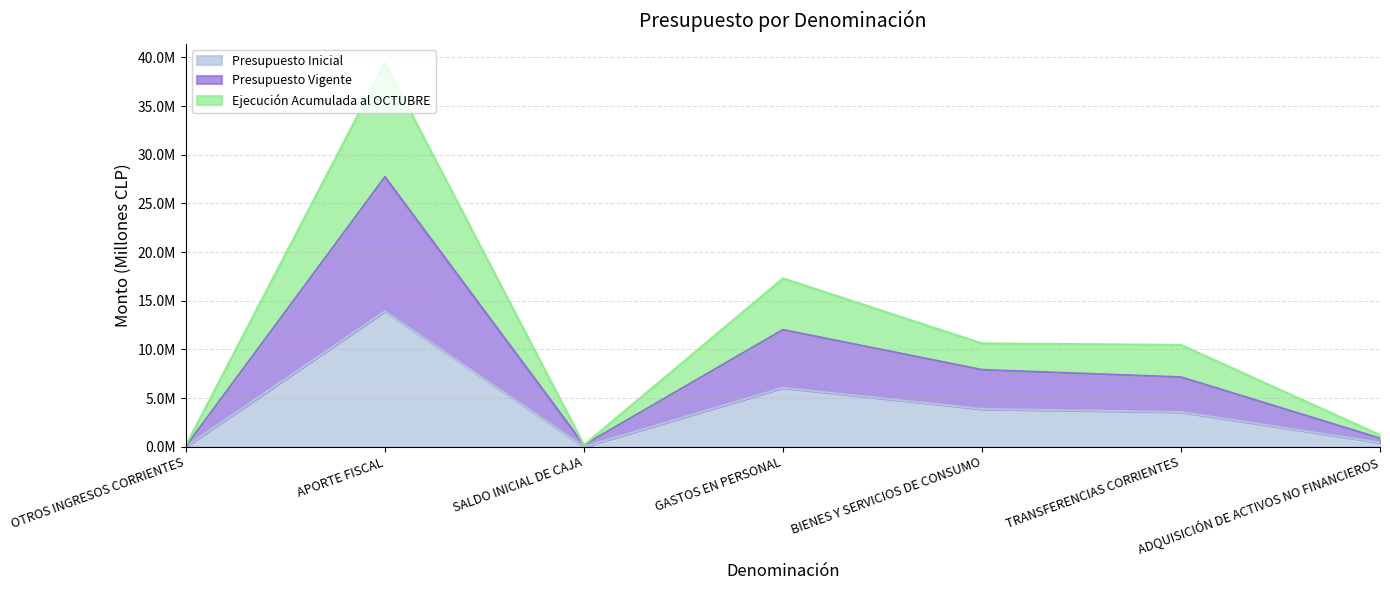

Reading right to left, extract all data points from this chart.

Presupuesto Inicial: ADQUISICIÓN DE ACTIVOS NO FINANCIEROS=0.4	TRANSFERENCIAS CORRIENTES=3.6	BIENES Y SERVICIOS DE CONSUMO=3.9	GASTOS EN PERSONAL=6.1	SALDO INICIAL DE CAJA=0.0	APORTE FISCAL=13.9	OTROS INGRESOS CORRIENTES=0.0
Presupuesto Vigente: ADQUISICIÓN DE ACTIVOS NO FINANCIEROS=0.9	TRANSFERENCIAS CORRIENTES=7.1	BIENES Y SERVICIOS DE CONSUMO=7.9	GASTOS EN PERSONAL=12.0	SALDO INICIAL DE CAJA=0.2	APORTE FISCAL=27.7	OTROS INGRESOS CORRIENTES=0.0
Ejecución Acumulada al OCTUBRE: ADQUISICIÓN DE ACTIVOS NO FINANCIEROS=1.2	TRANSFERENCIAS CORRIENTES=10.5	BIENES Y SERVICIOS DE CONSUMO=10.6	GASTOS EN PERSONAL=17.3	SALDO INICIAL DE CAJA=0.2	APORTE FISCAL=39.4	OTROS INGRESOS CORRIENTES=0.2